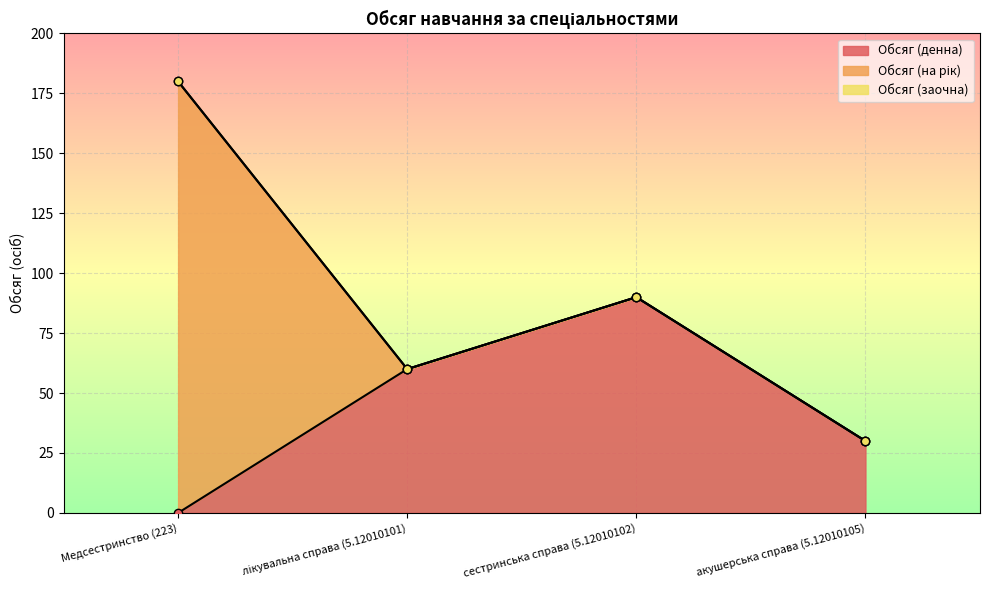

What is the label of the 3rd point from the left?

сестринська справа (5.12010102)